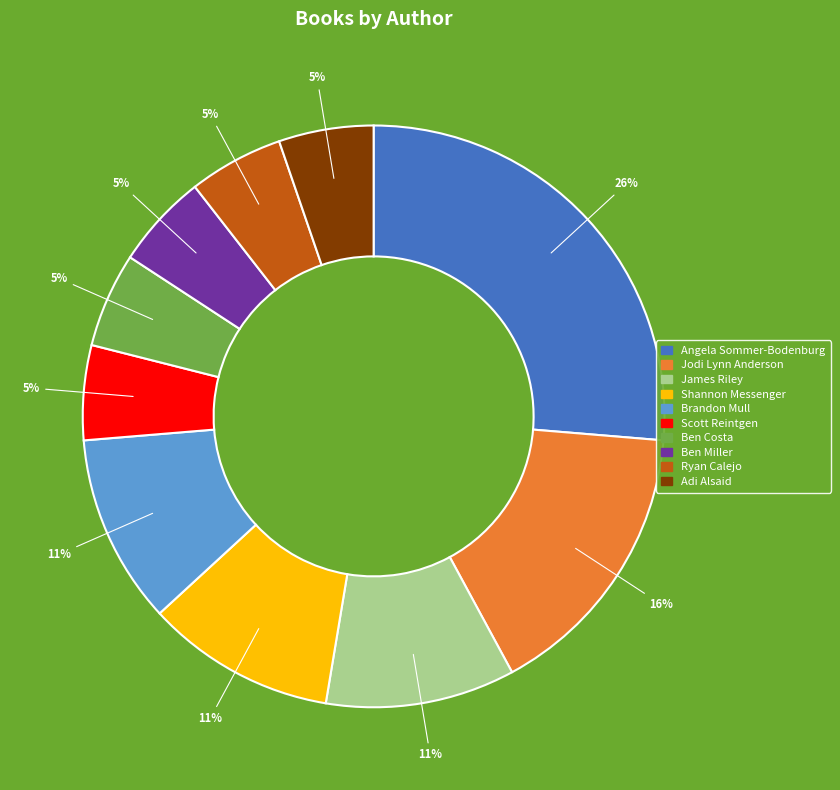

Is there any slice that represents more than half of the pie?

No